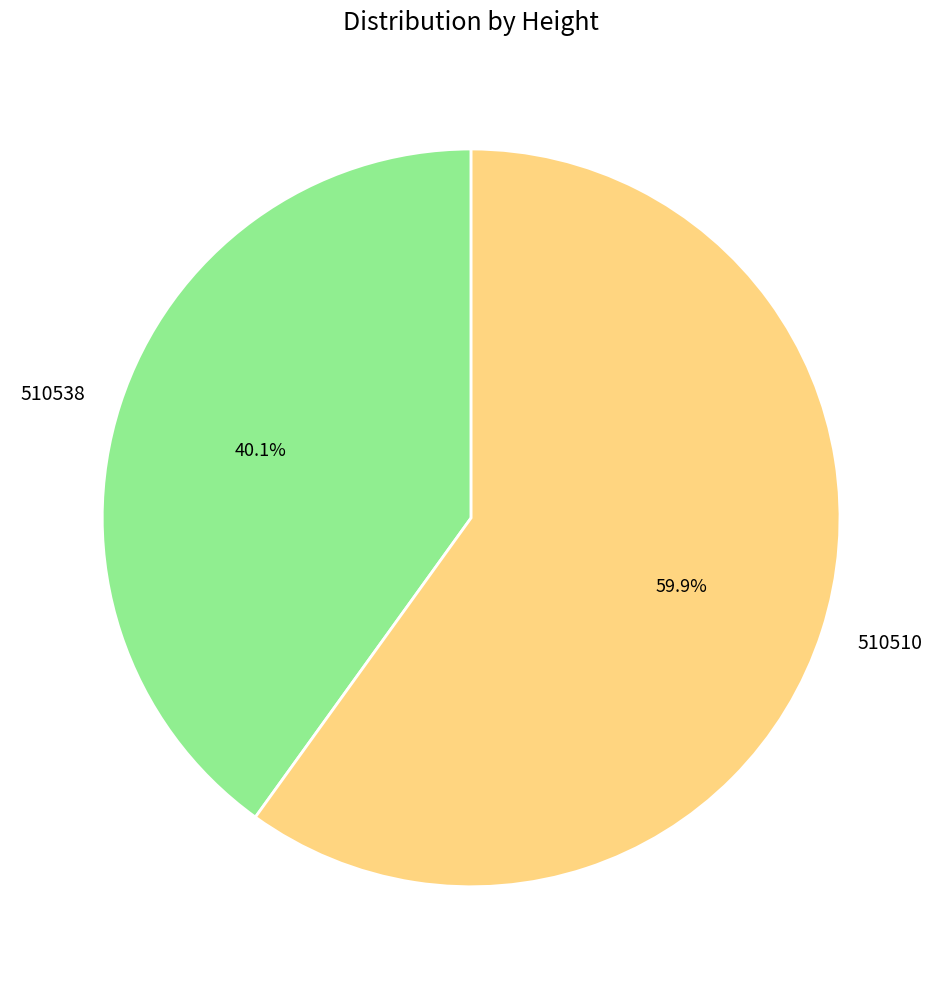

Does any single category account for the majority?

Yes